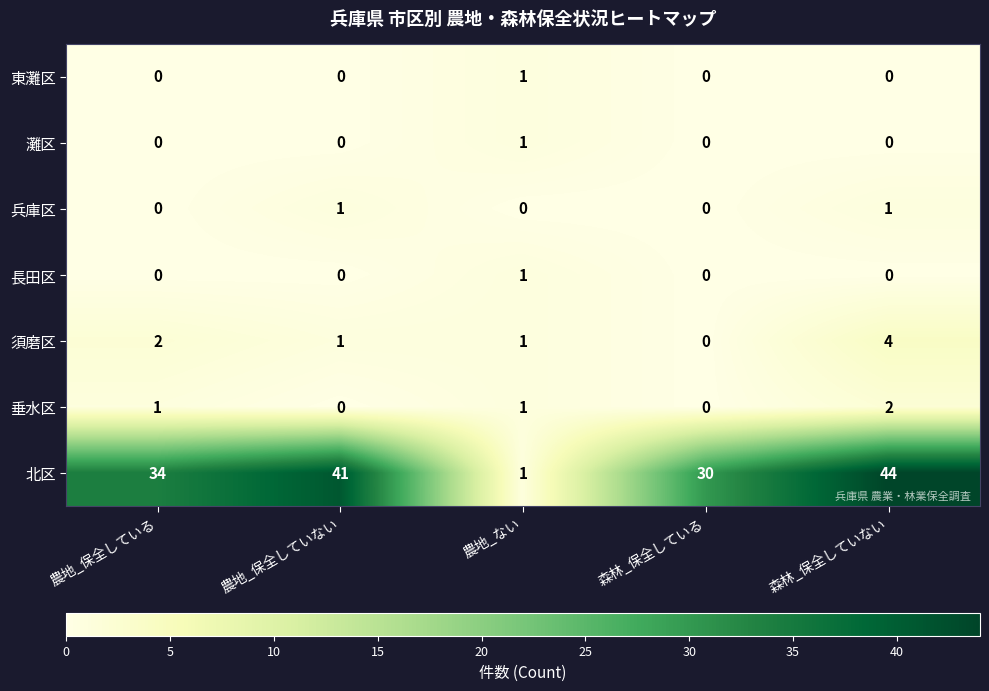

At which label does 須磨区 reach its peak?

森林_保全していない